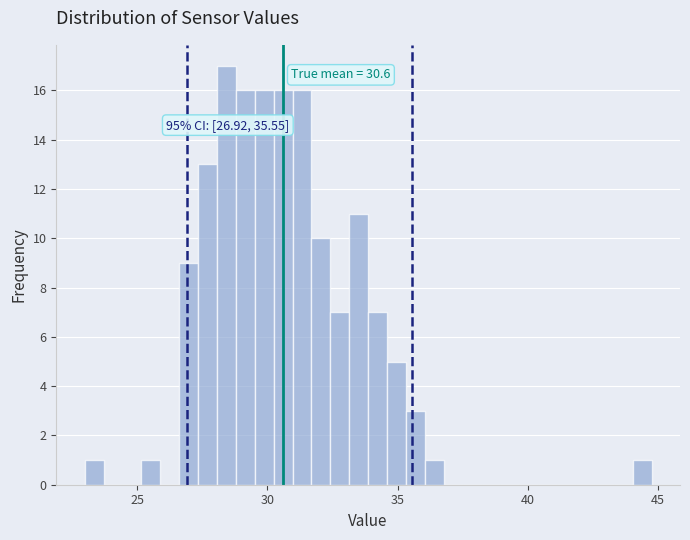

Read against the x-axis, roughly where is the centre of the tallest bar?

28.5